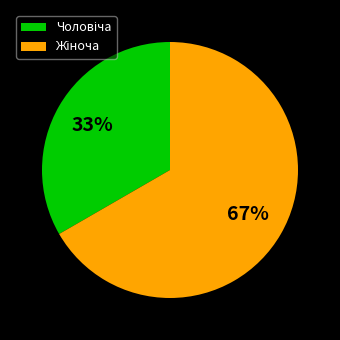

Does any single category account for the majority?

Yes